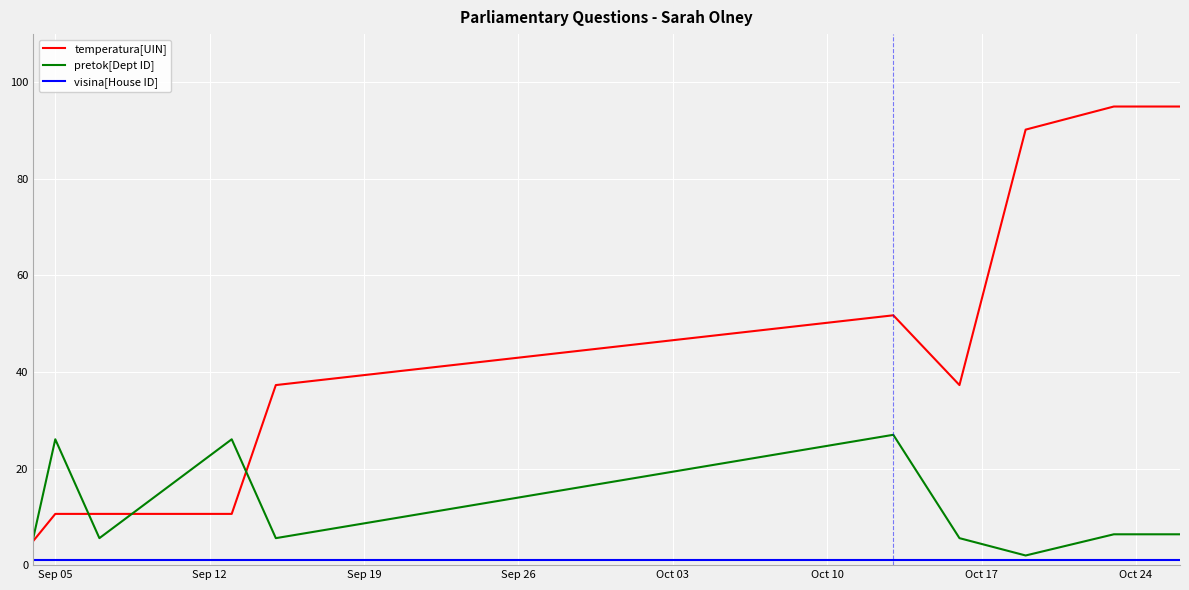

Which series has the largest total across all categories?

temperatura[UIN]